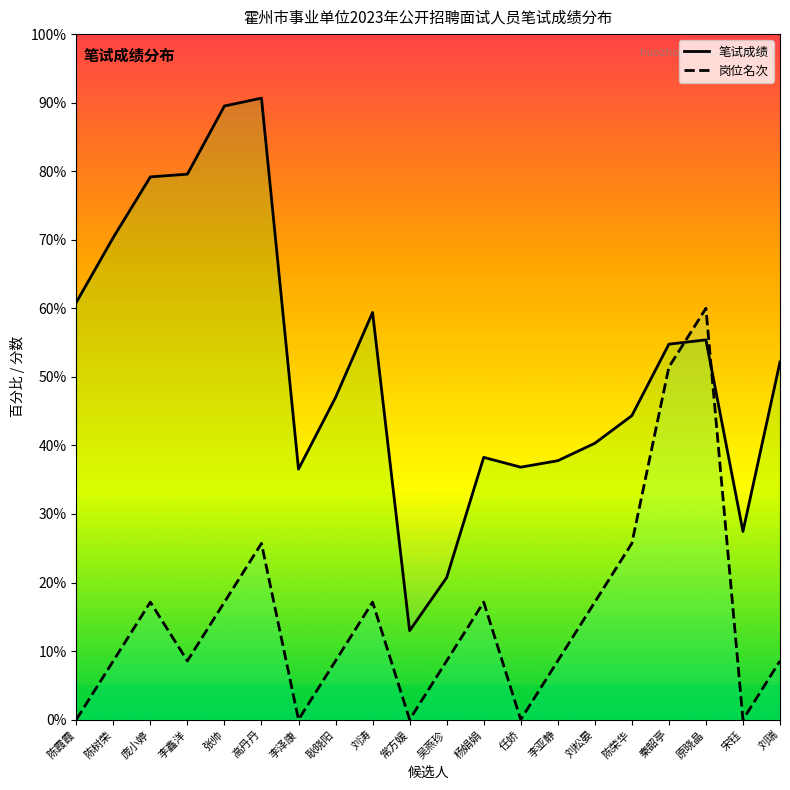

What is the approximate value of 笔试成绩 at 常方媛?

13.0